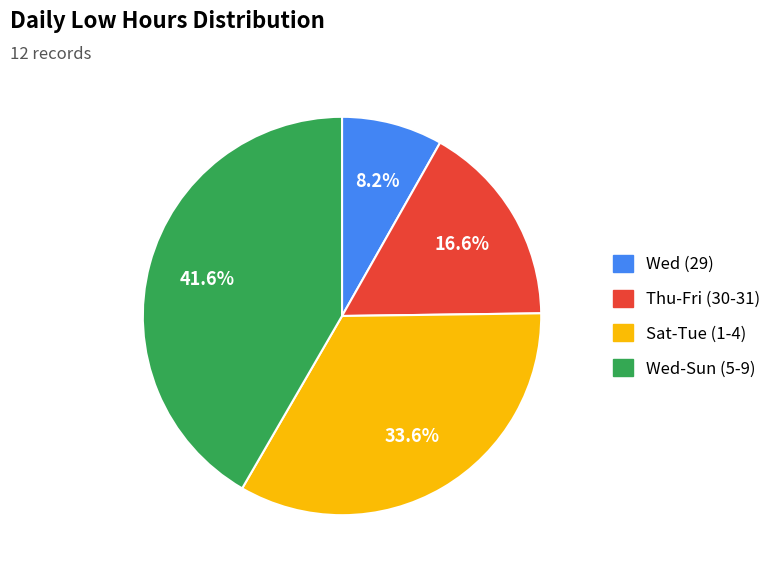

Does any single category account for the majority?

No